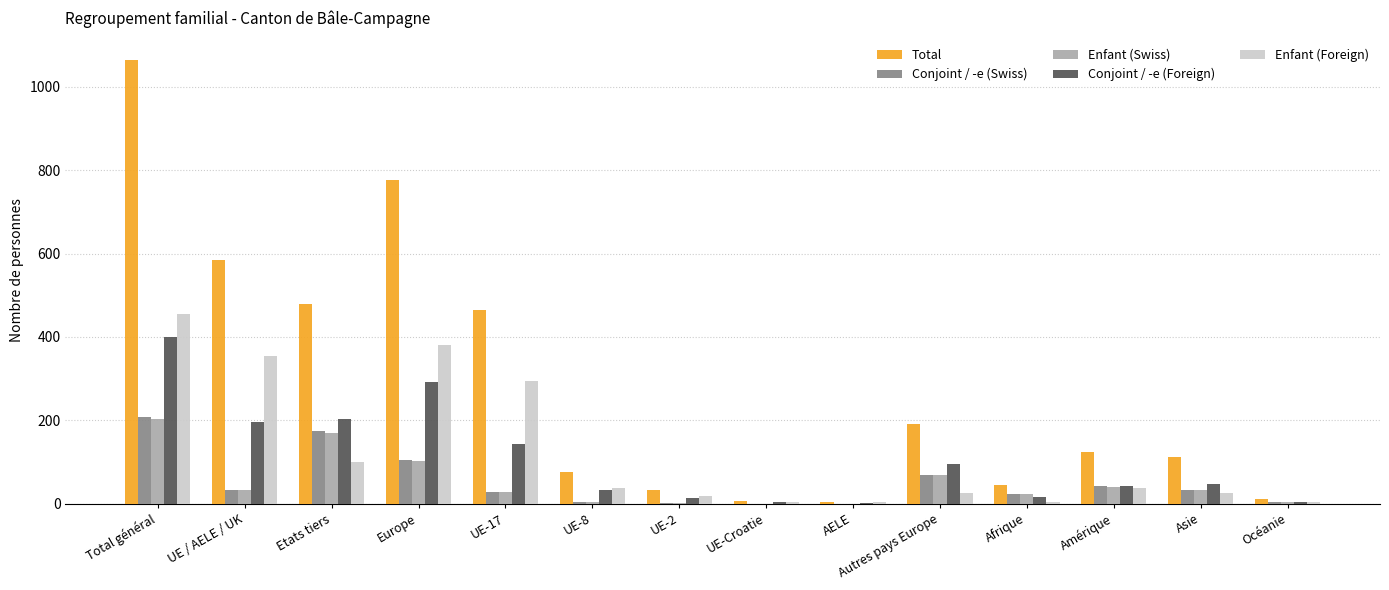

At which label does Enfant (Foreign) first exceed 37?

Total général